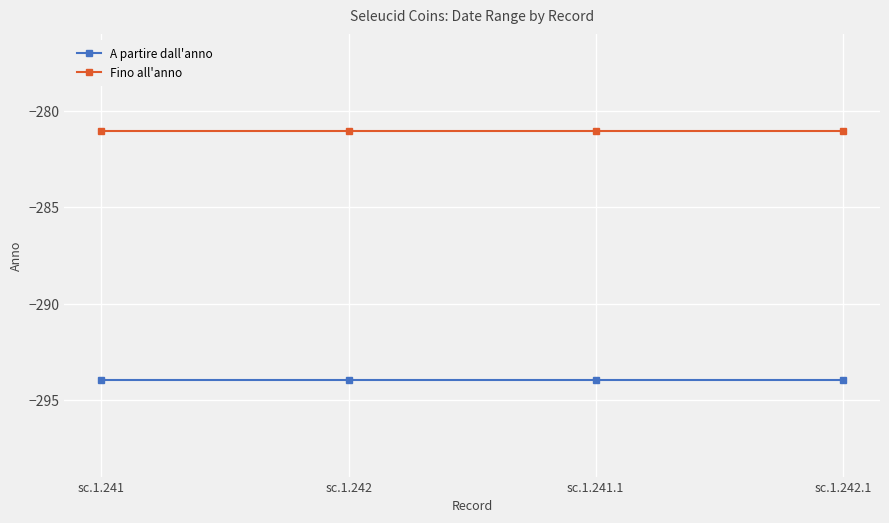

Reading right to left, list all the values displayed in this chart.

A partire dall'anno: sc.1.242.1=-294	sc.1.241.1=-294	sc.1.242=-294	sc.1.241=-294
Fino all'anno: sc.1.242.1=-281	sc.1.241.1=-281	sc.1.242=-281	sc.1.241=-281